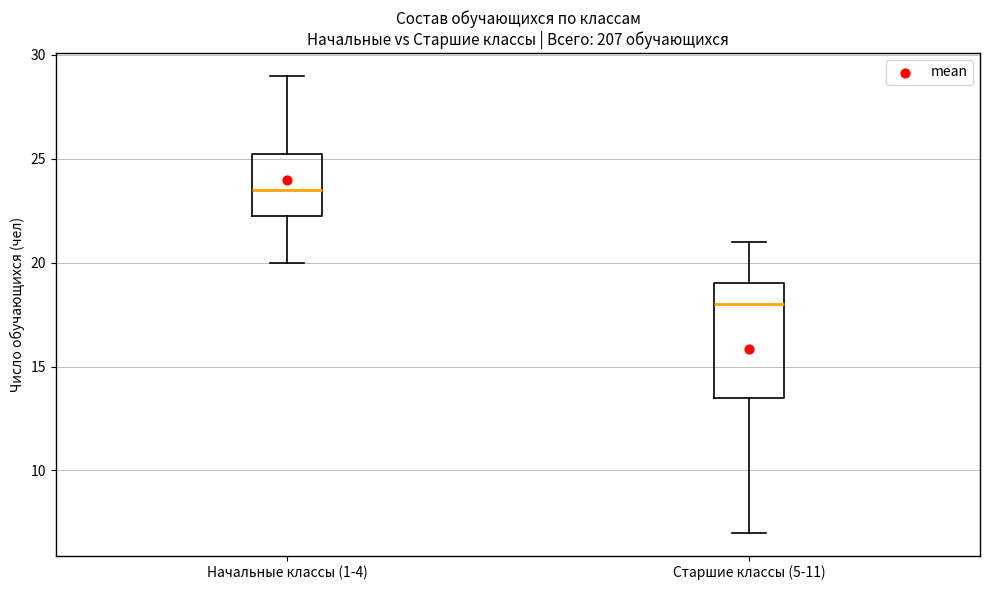

Where does the upper whisker of the box for Начальные классы (1-4) end on the y-axis? The values are not printed on the chart, so give them approximately, as read against the axis.

29.0